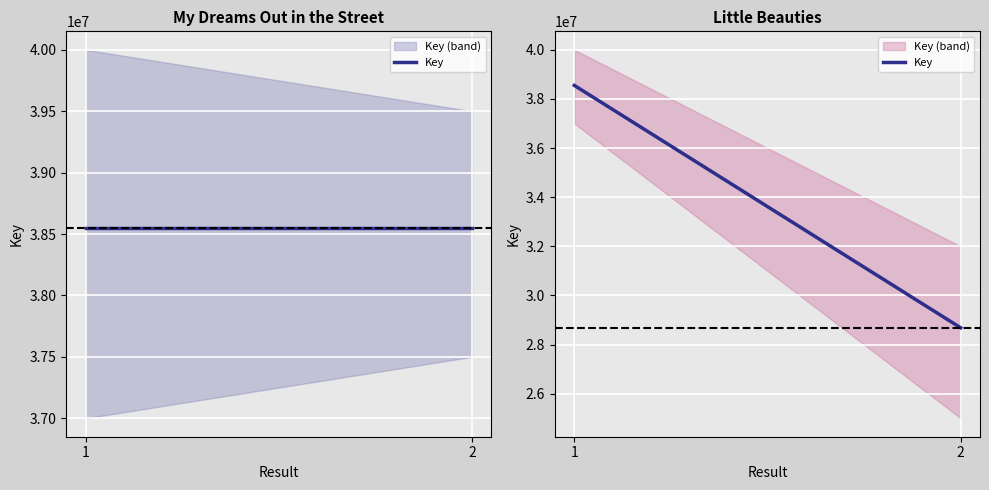

How many values are between 28684325 and 38549522?

2